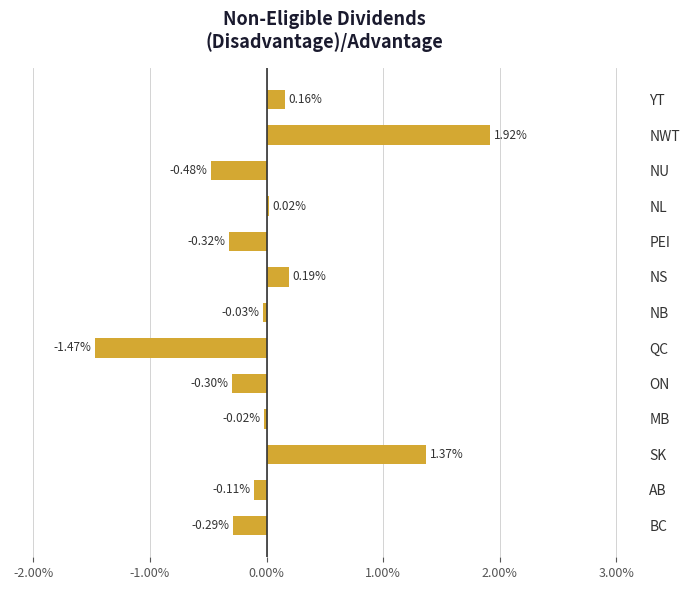

Which category has the highest value across all series?

NWT